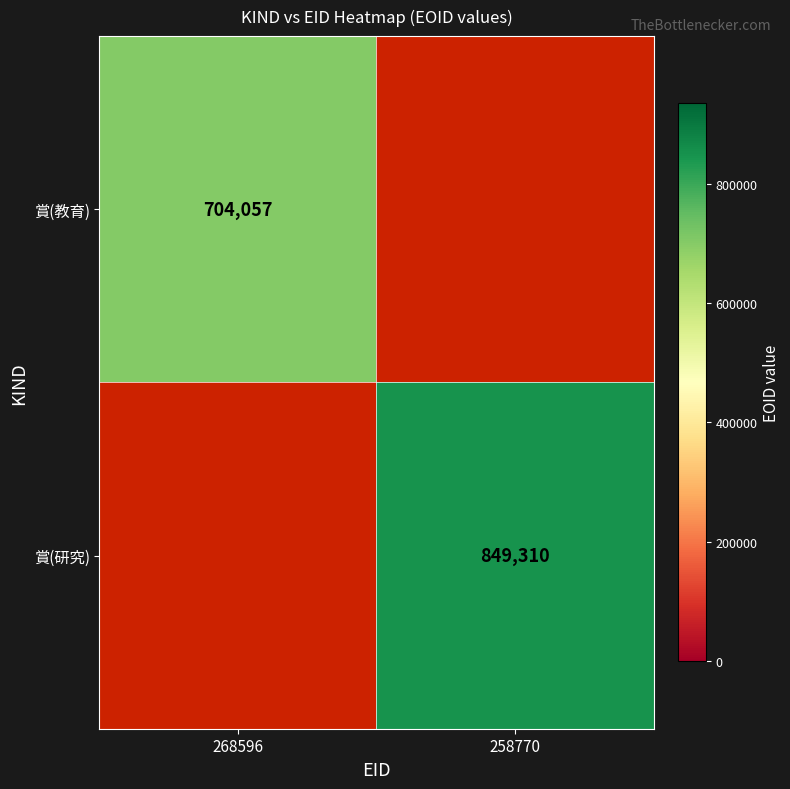

The value of 賞(教育) at 268596 is 704057. True or false?

True